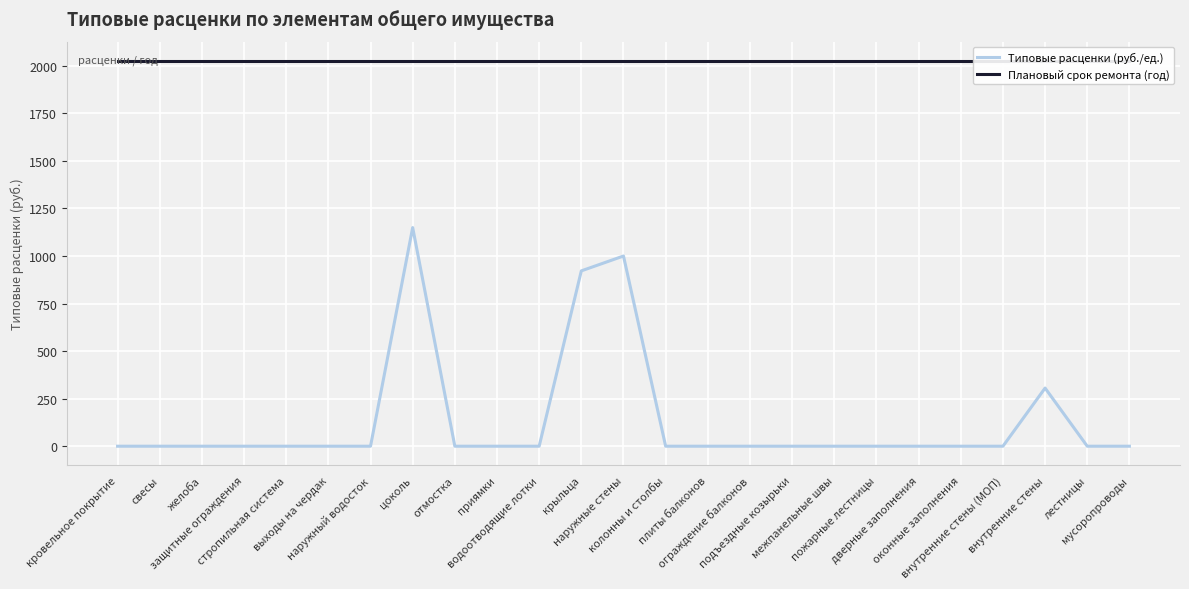

Which series changed the most between выходы на чердак and отмостка?

Типовые расценки (руб./ед.)